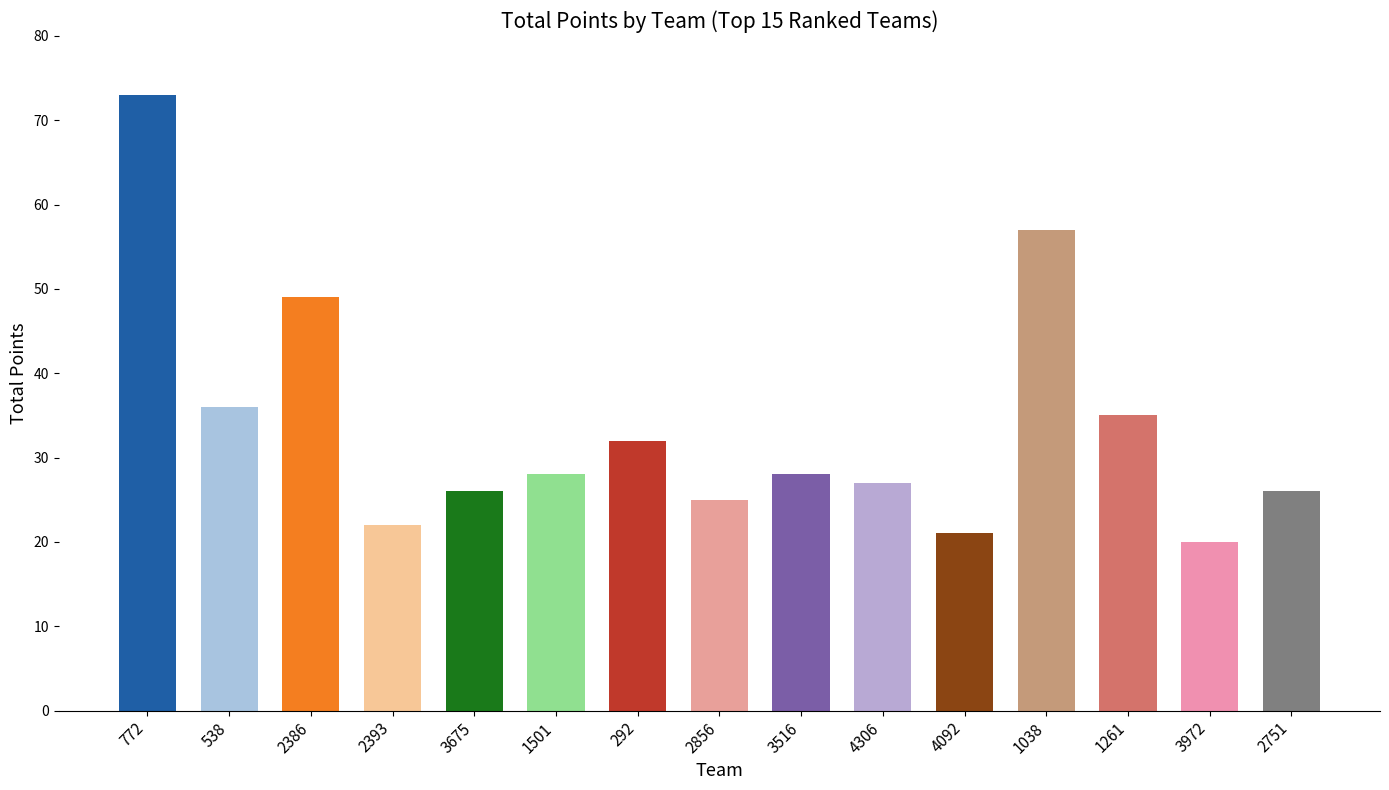

How many bars are there in total?

15